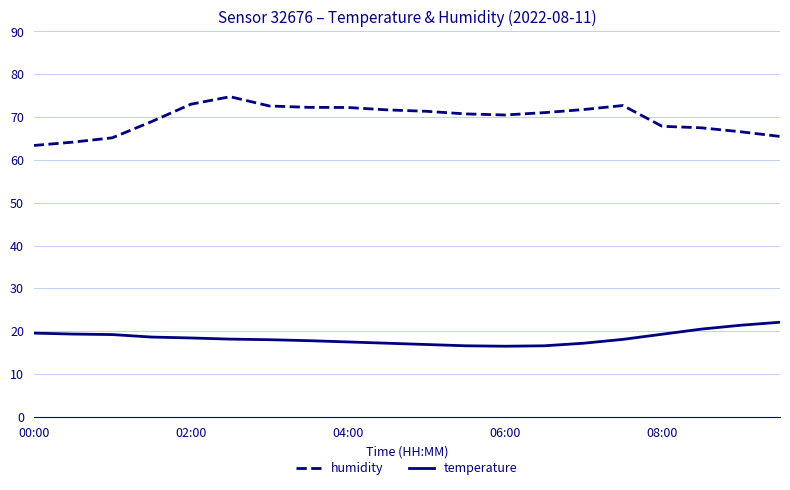

What is the minimum value for humidity?

63.4